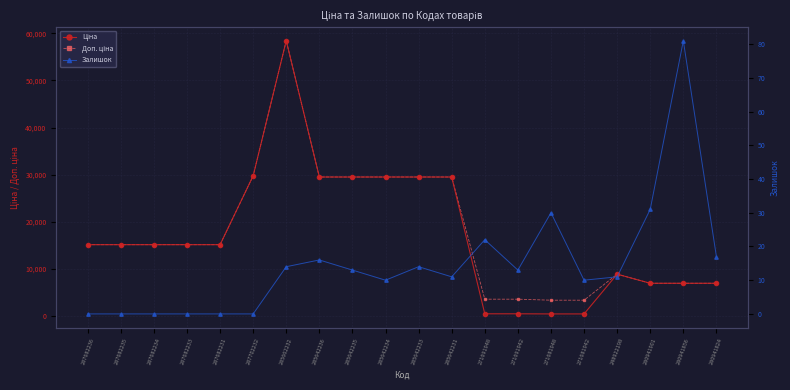

At how many categories does at least one series exceed 51127?

1